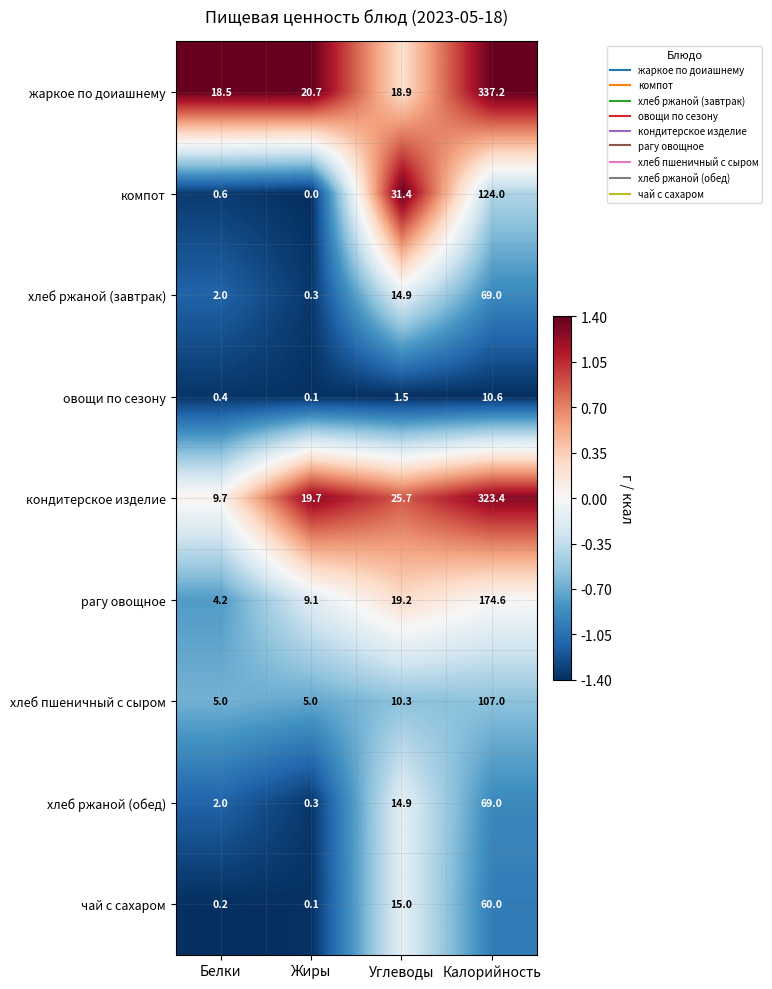

Which series has the largest range (max minus min)?

жаркое по доиашнему